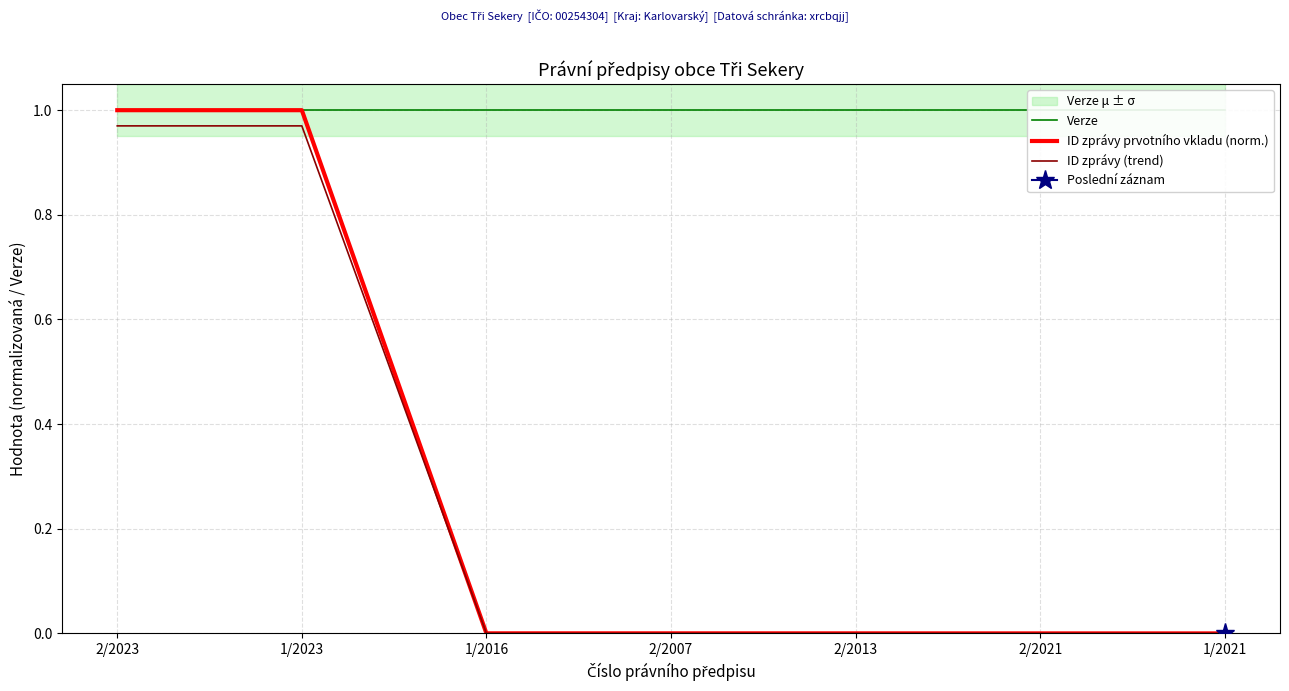

How many data points does each series have?

7